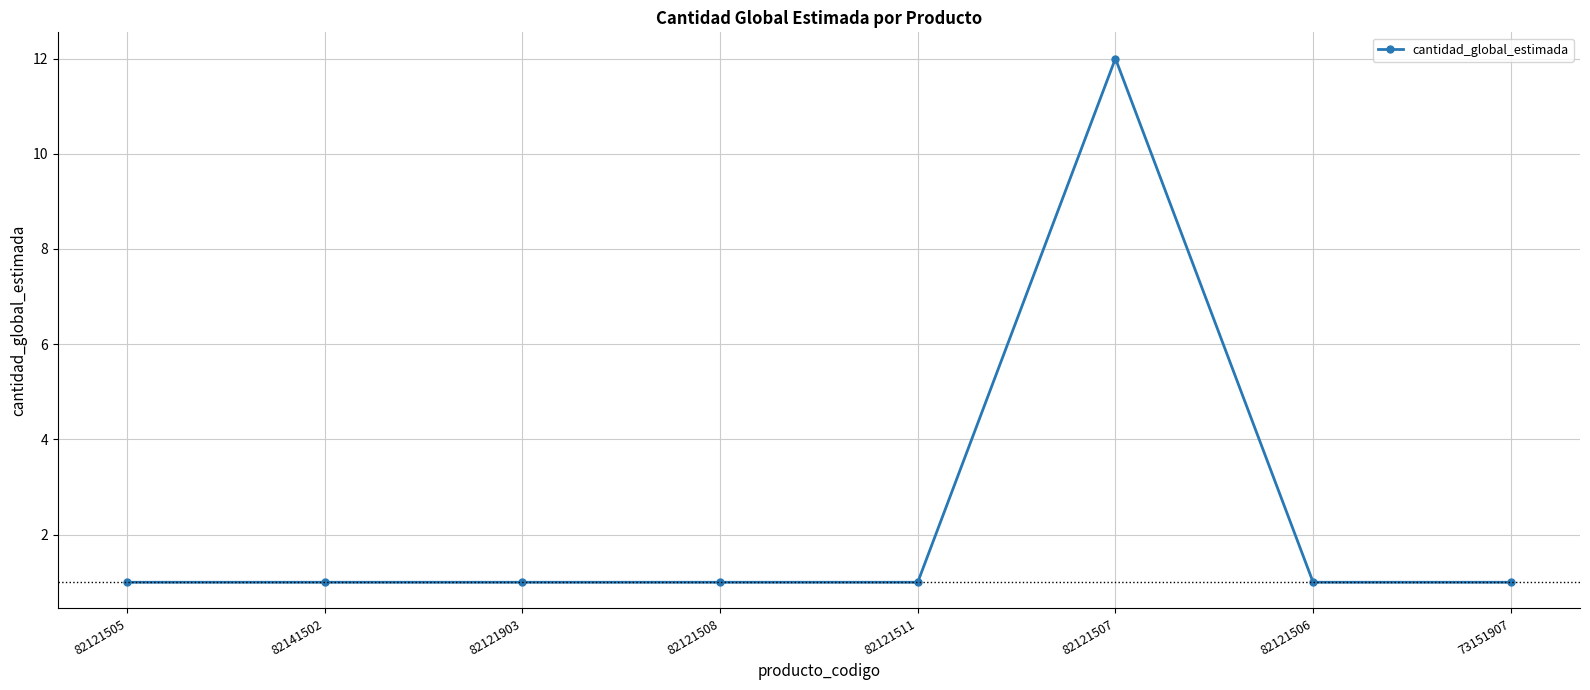

What is the label of the 3rd point from the left?

82121903